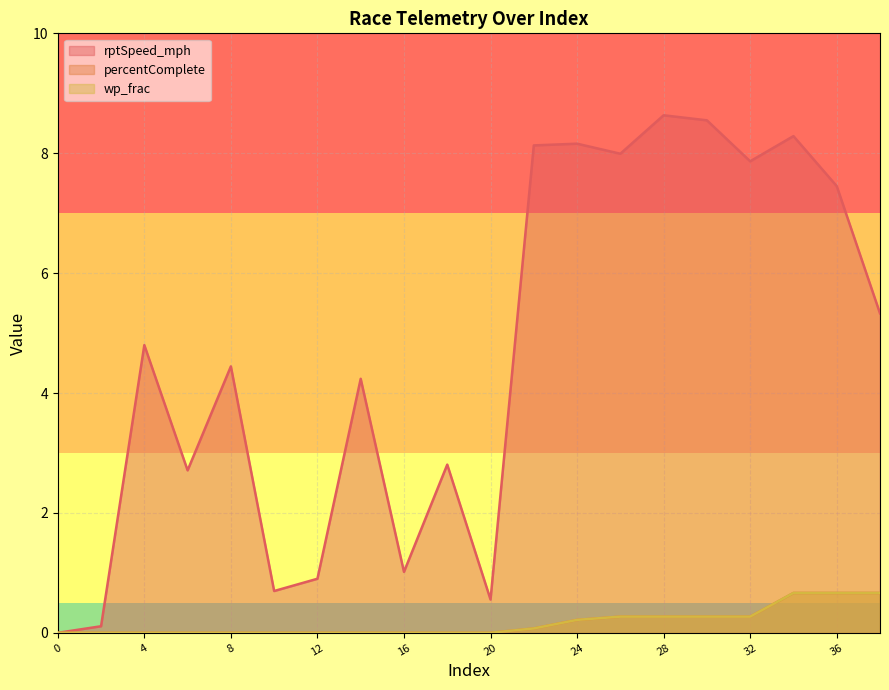

How many percentComplete values are between 0 and 1?

20